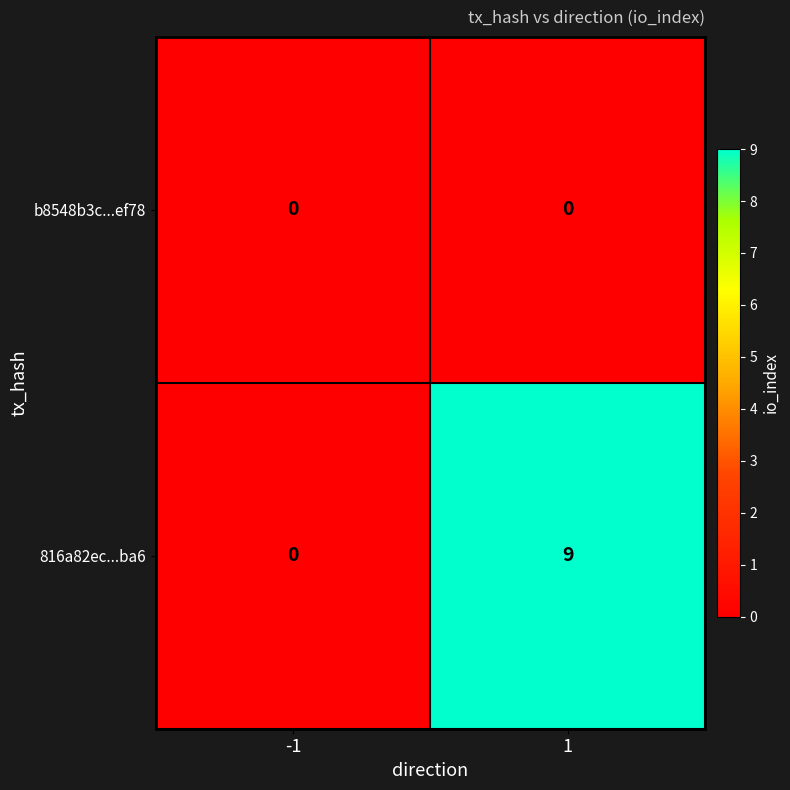

Rank the series at 1 from lowest to highest value.

b8548b3c...ef78, 816a82ec...ba6